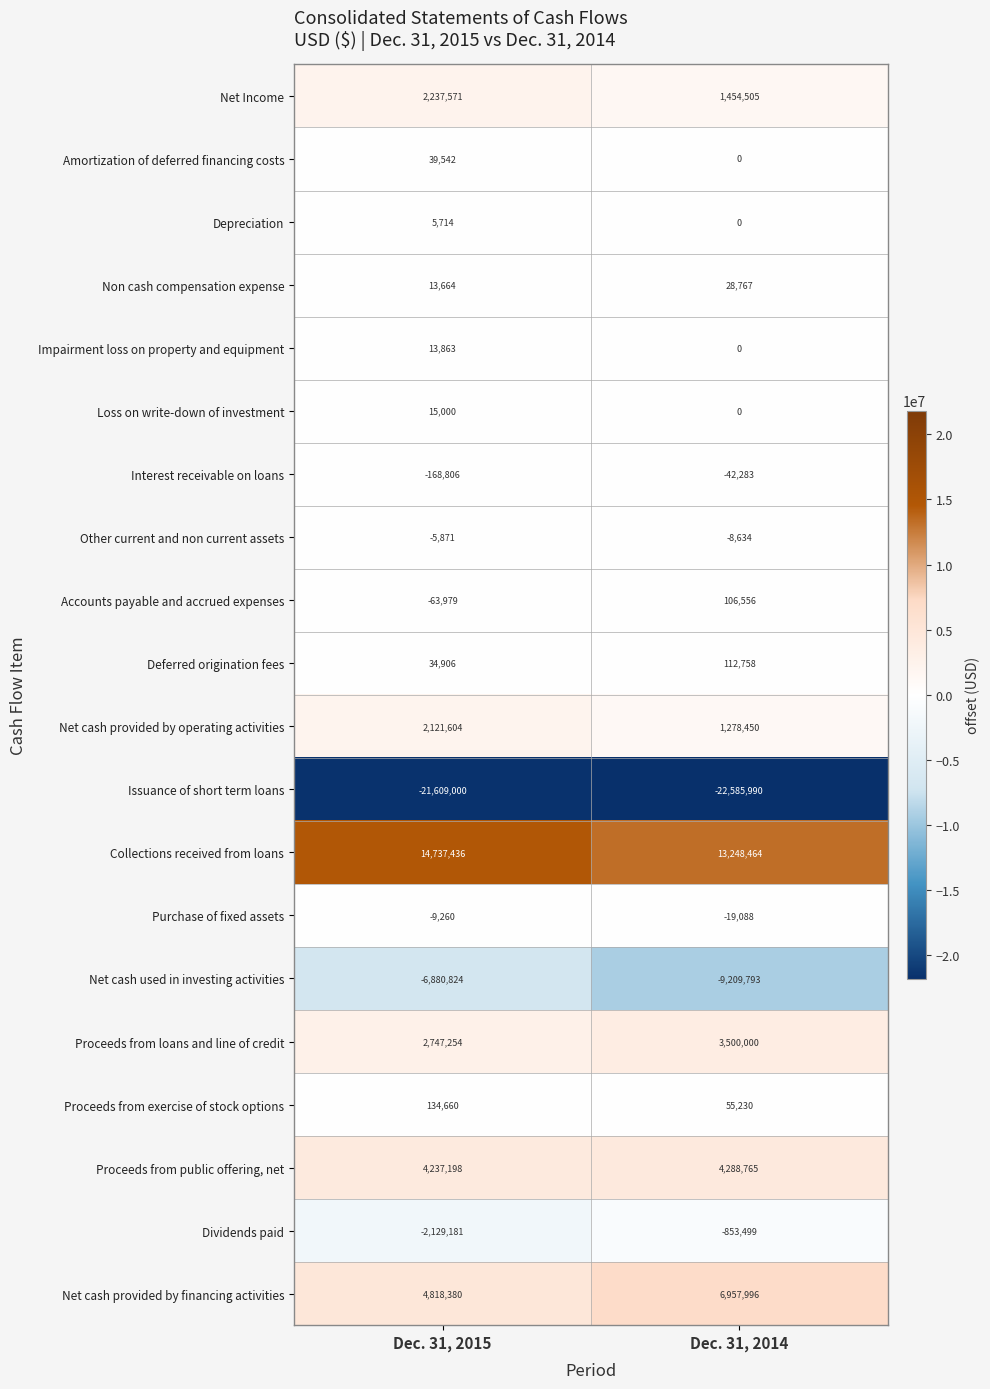

At which category is the sum across all series the highest?

Dec. 31, 2015